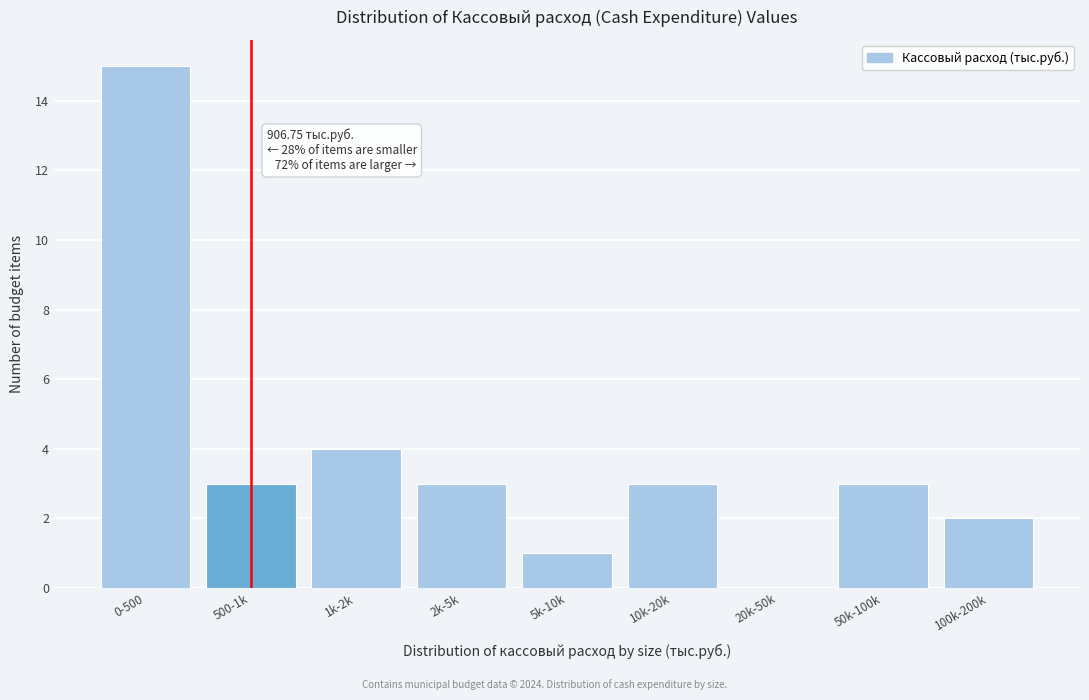

Reading left to right, transcribe all the data shown in this chart.

0-500=15	500-1k=3	1k-2k=4	2k-5k=3	5k-10k=1	10k-20k=3	20k-50k=0	50k-100k=3	100k-200k=2